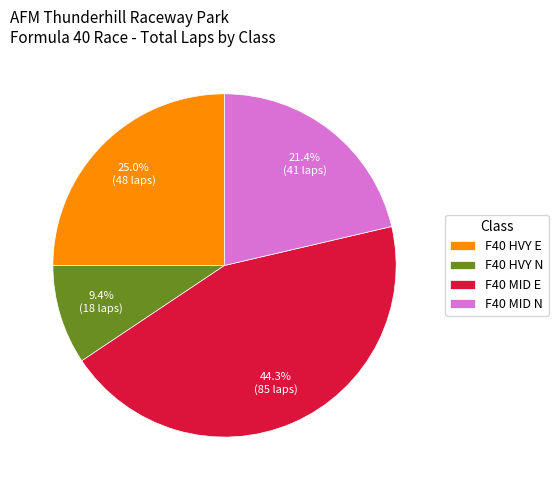

Which slice is the largest?

F40 MID E